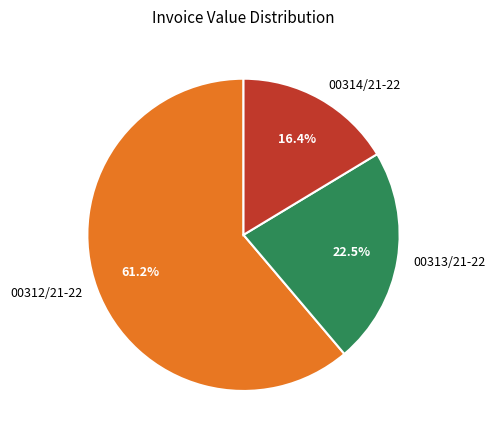

Which slice is the largest?

00312/21-22